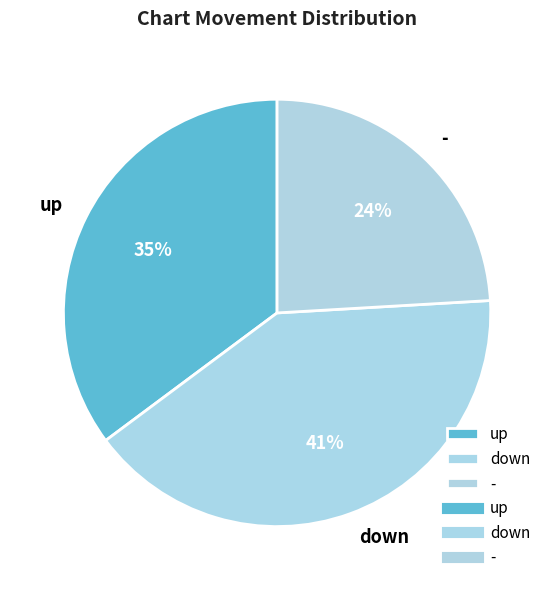

Count the number of slices in the pie.

3